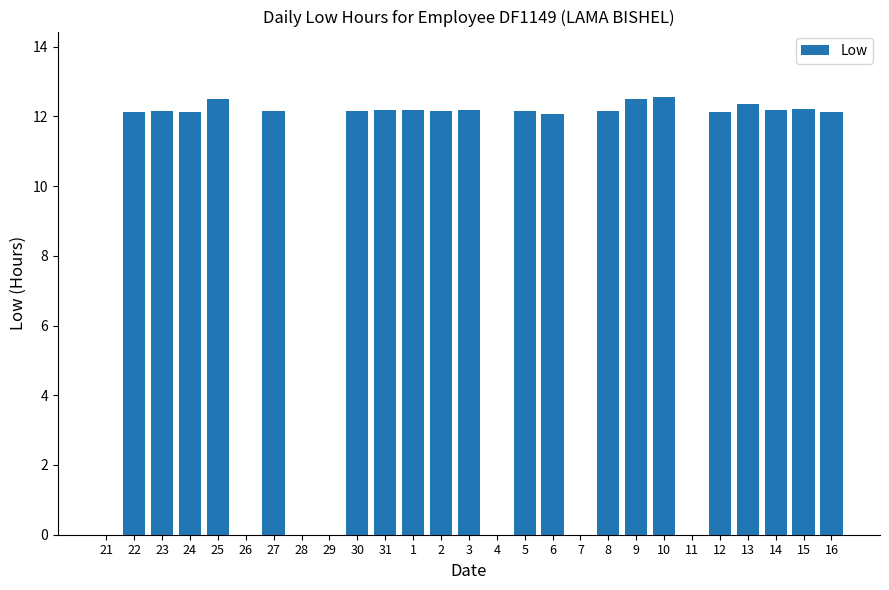

What is the maximum value shown in the chart?

12.6